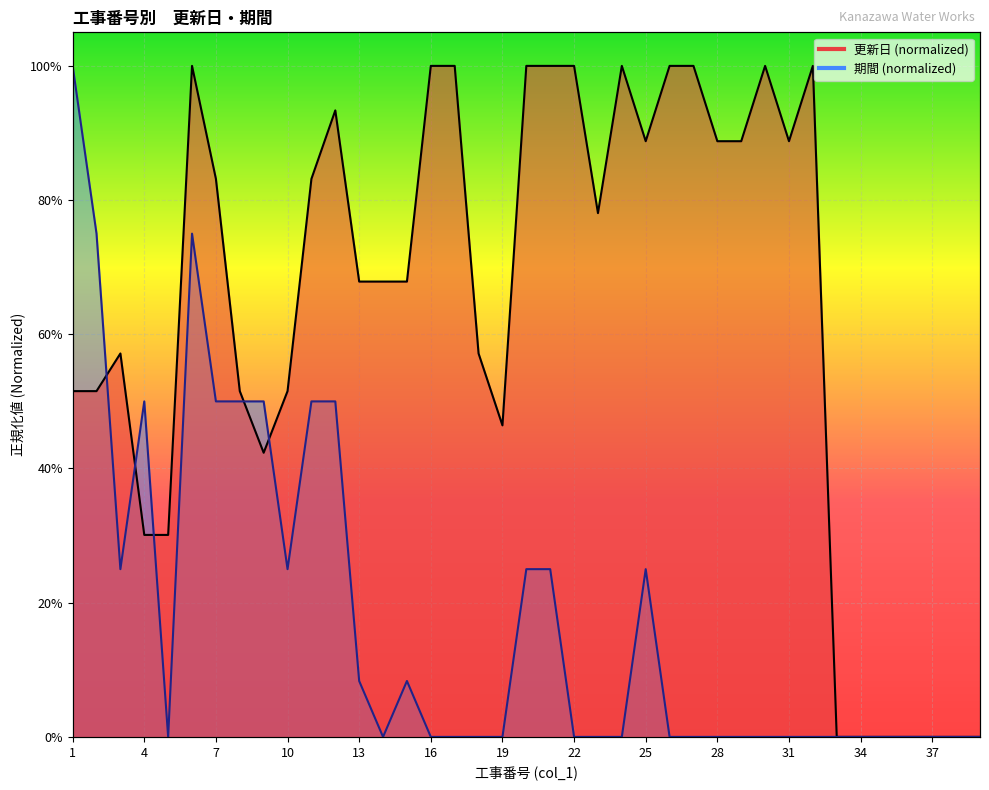

How many lines are shown in the chart?

2